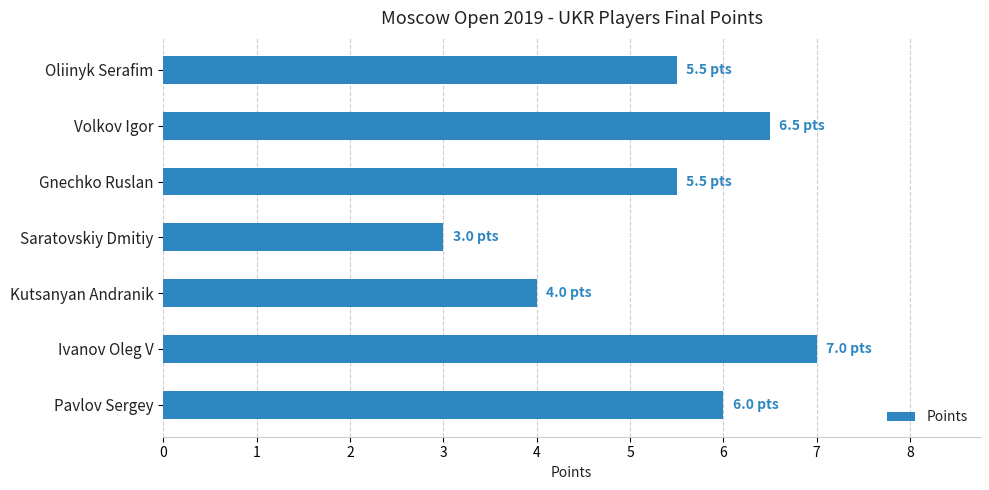

Which category has the highest value across all series?

Ivanov Oleg V